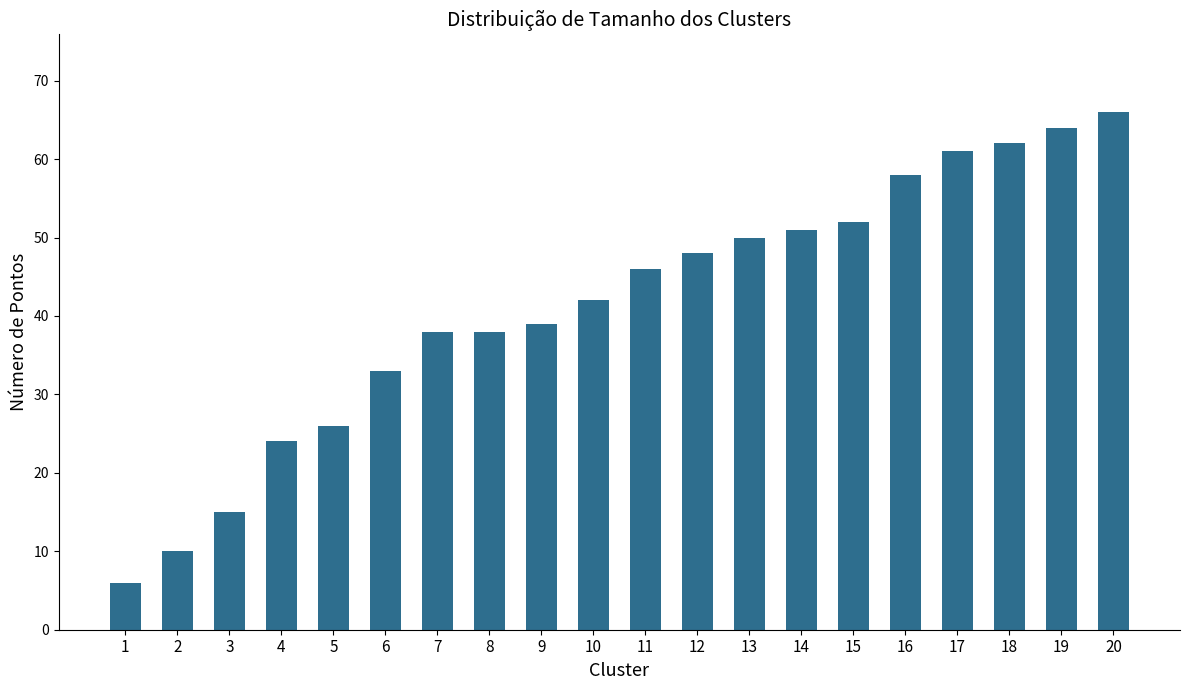

Reading left to right, list all the values displayed in this chart.

1=6	2=10	3=15	4=24	5=26	6=33	7=38	8=38	9=39	10=42	11=46	12=48	13=50	14=51	15=52	16=58	17=61	18=62	19=64	20=66